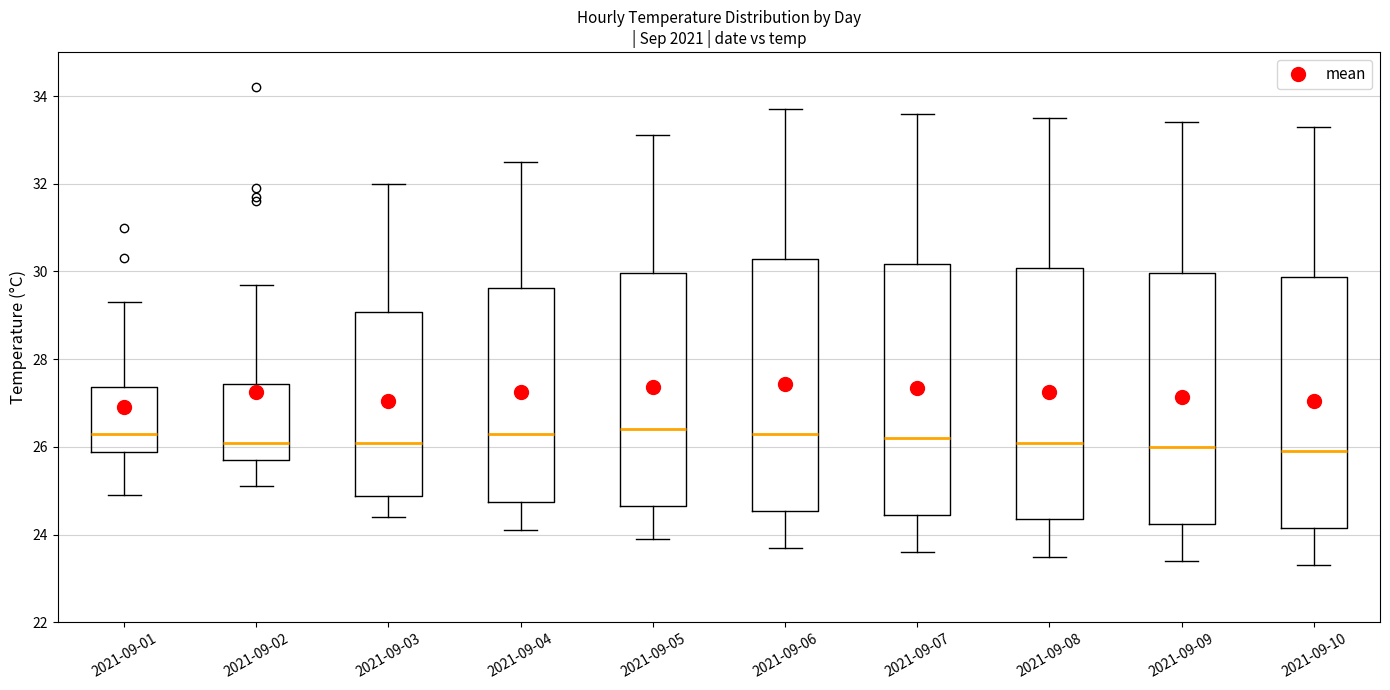

Reading left to right, transcribe this box plot: for each box, give where its median line is, the range the box spans, and where its two whiskers end, as read against the y-axis. The values are not printed on the chart, so give them approximately, as read against the axis.

2021-09-01: median 26.4, box 25.8 to 27.4, whiskers 25.0 to 29.4
2021-09-02: median 26.2, box 25.8 to 27.4, whiskers 25.2 to 29.8
2021-09-03: median 26.2, box 24.8 to 29.0, whiskers 24.4 to 32.0
2021-09-04: median 26.4, box 24.8 to 29.6, whiskers 24.2 to 32.6
2021-09-05: median 26.4, box 24.6 to 30.0, whiskers 24.0 to 33.2
2021-09-06: median 26.4, box 24.6 to 30.2, whiskers 23.8 to 33.8
2021-09-07: median 26.2, box 24.4 to 30.2, whiskers 23.6 to 33.6
2021-09-08: median 26.2, box 24.4 to 30.0, whiskers 23.6 to 33.6
2021-09-09: median 26.0, box 24.2 to 30.0, whiskers 23.4 to 33.4
2021-09-10: median 26.0, box 24.2 to 29.8, whiskers 23.4 to 33.4